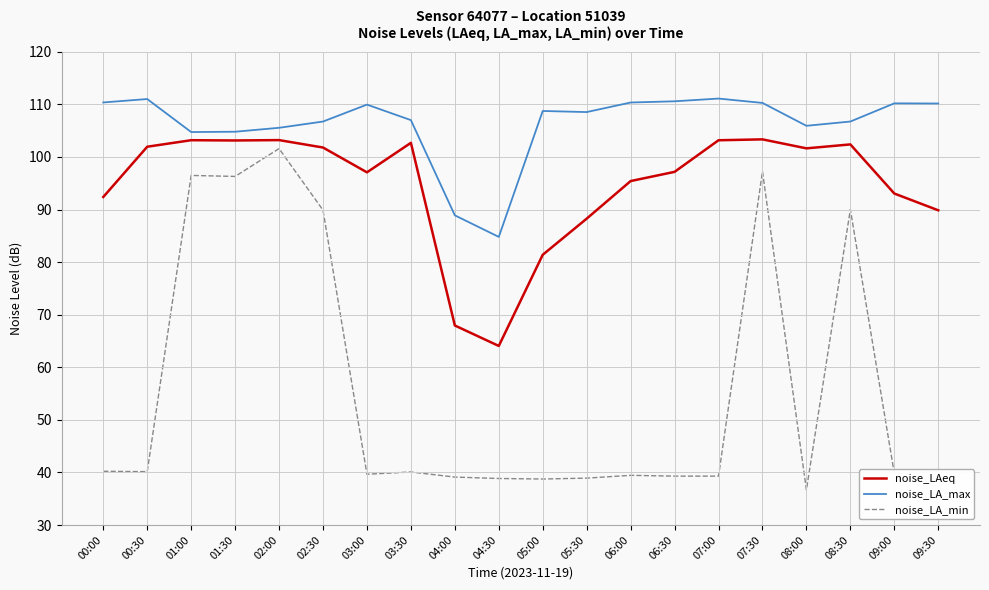

What is the maximum value shown in the chart?

111.1